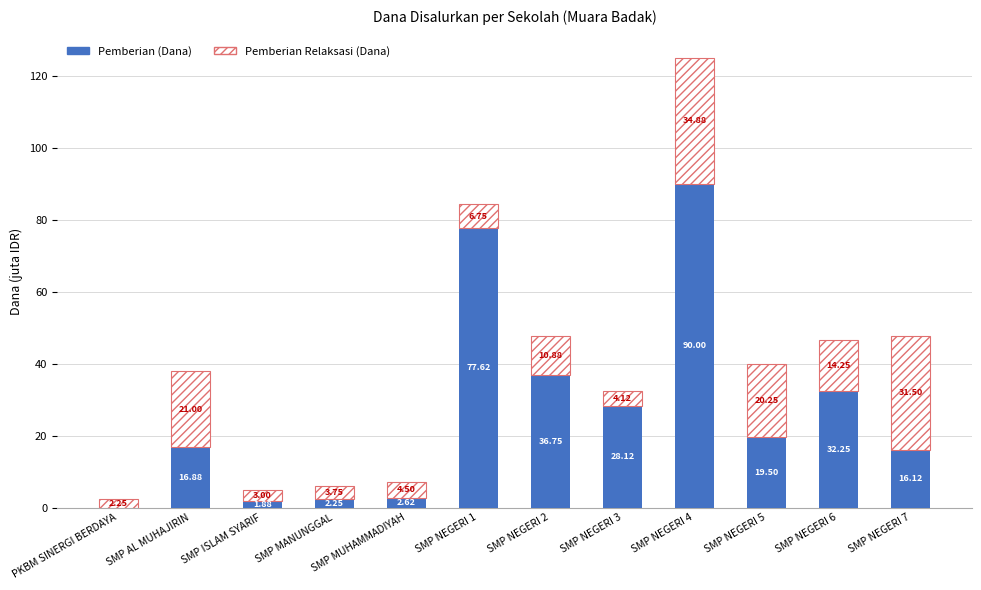

At which category is the sum across all series the highest?

SMP NEGERI 4